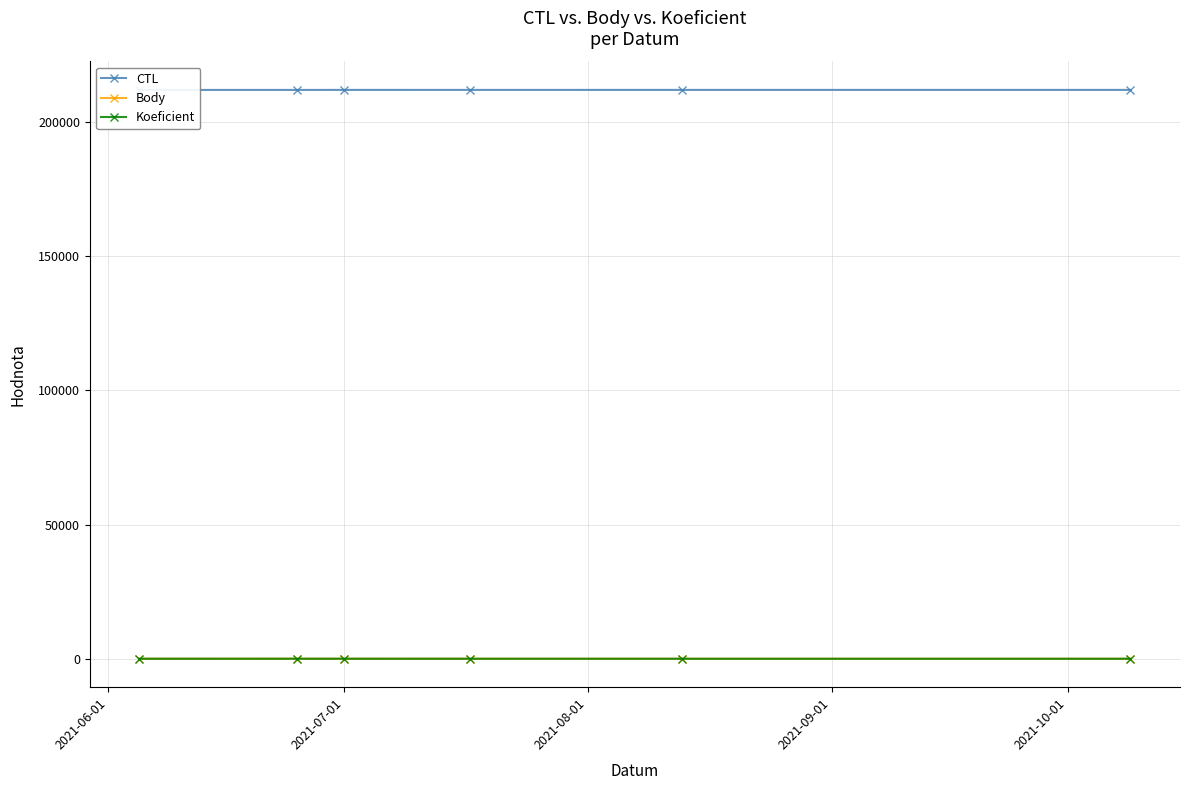

True or false: CTL and Koeficient cross at least once.

False